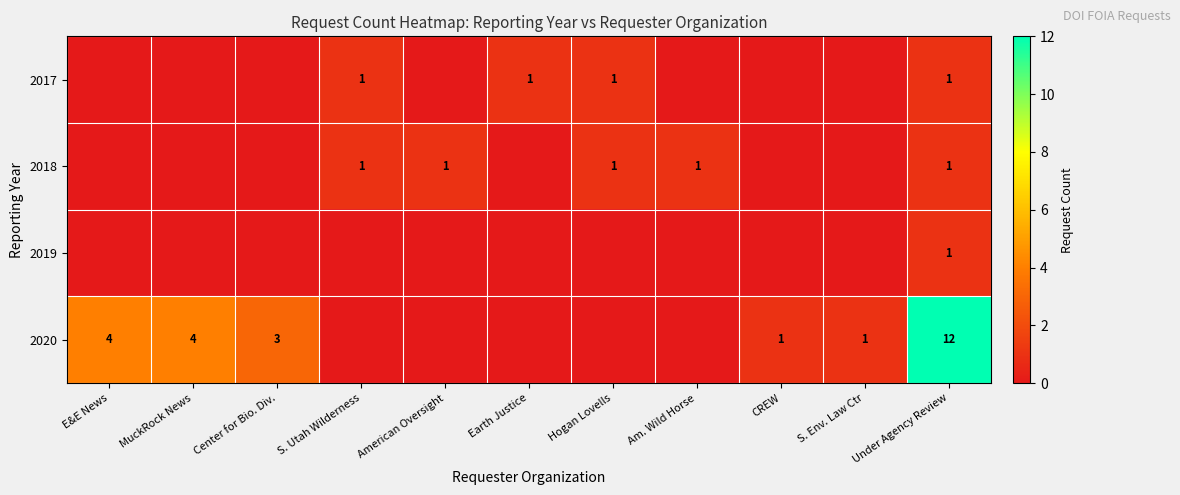

At how many categories does at least one series exceed 5?

1